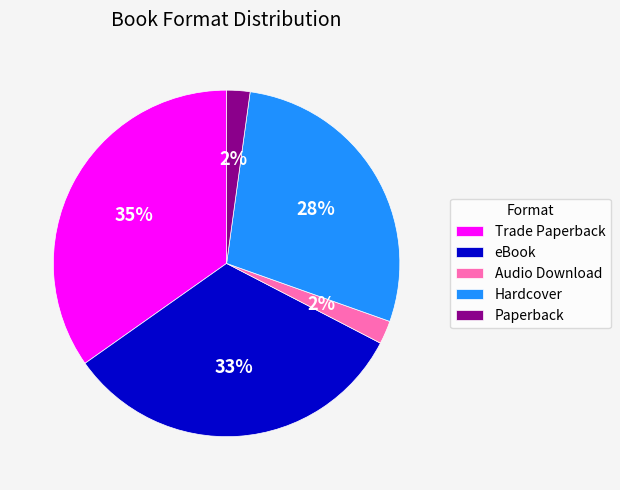

To the nearest percent, what is the difference between the Trade Paperback and eBook slice percentages?

2%